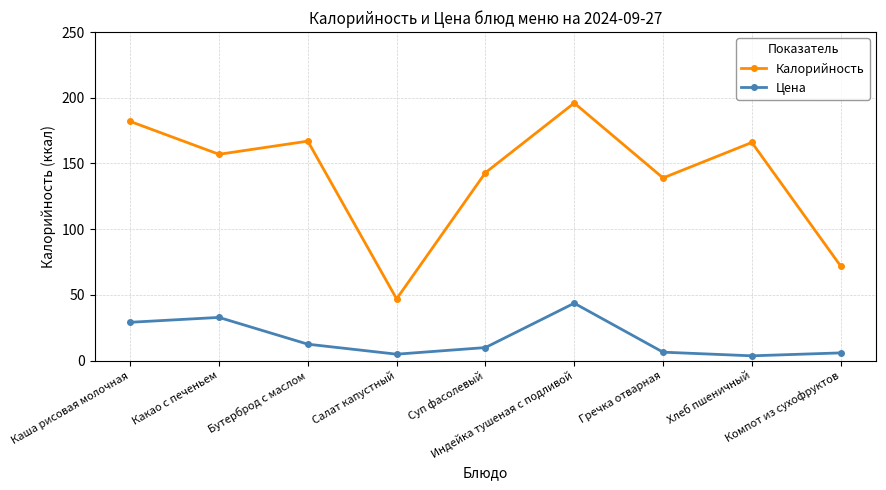

True or false: Калорийность and Цена intersect in this chart.

False